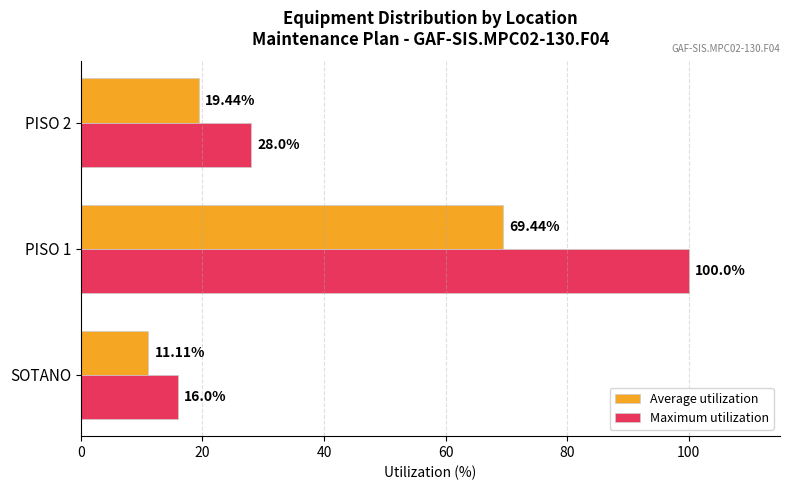

What is the difference between the Maximum utilization values at PISO 1 and SOTANO?

84.0